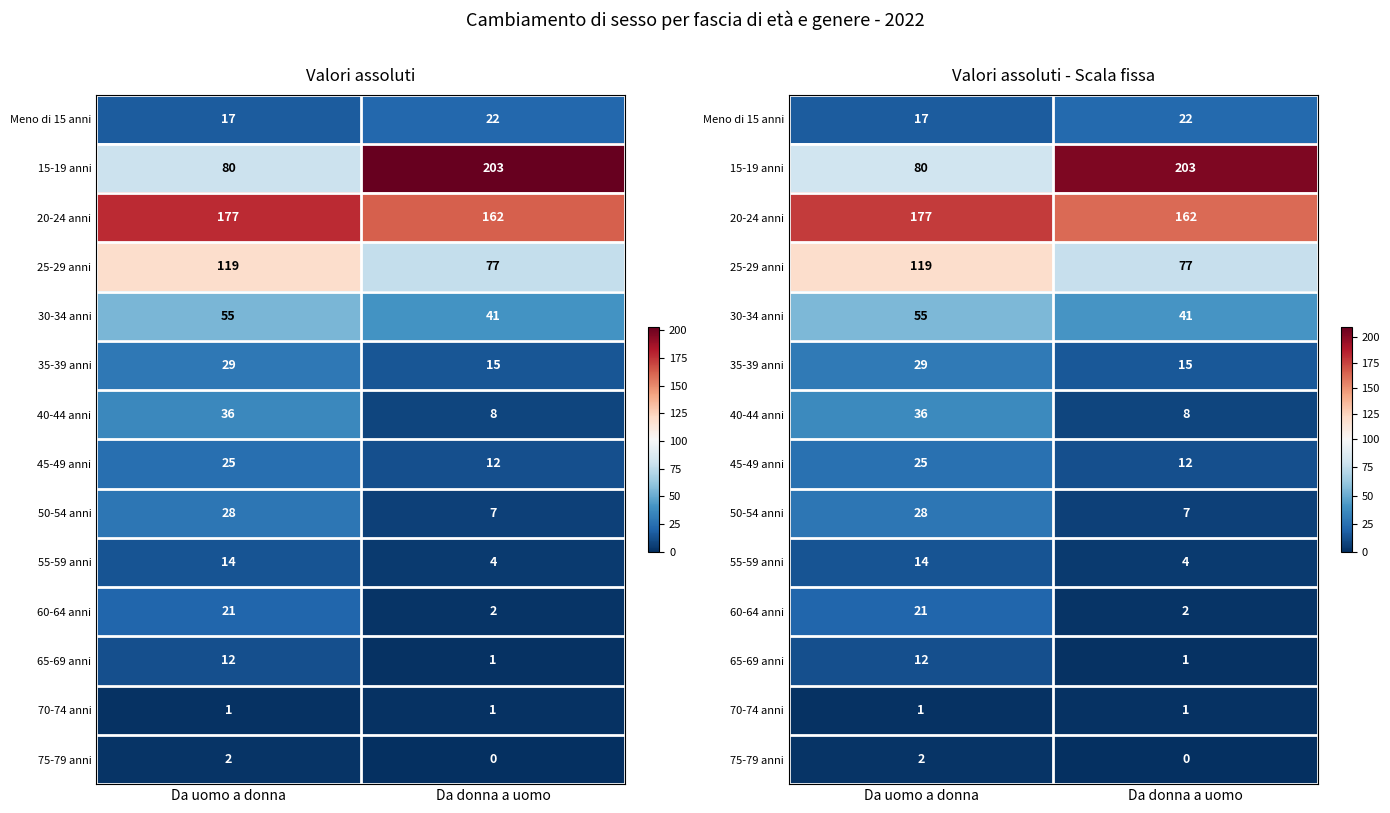

Where is 20-24 anni nearest to the value 169?

Da donna a uomo